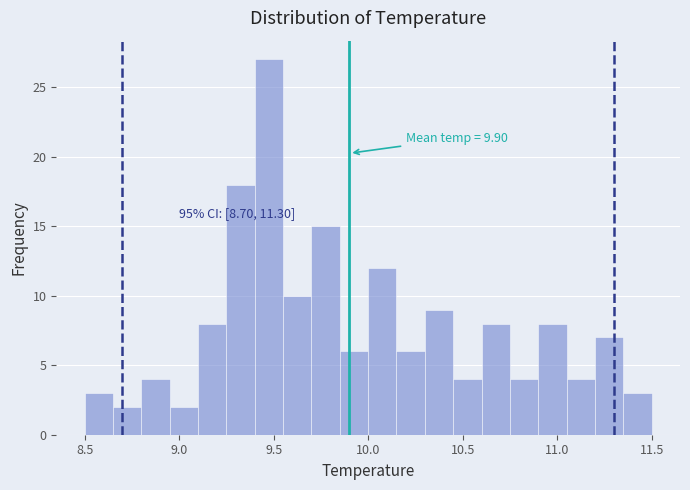

Read against the x-axis, roughly where is the centre of the tallest bar?

9.50